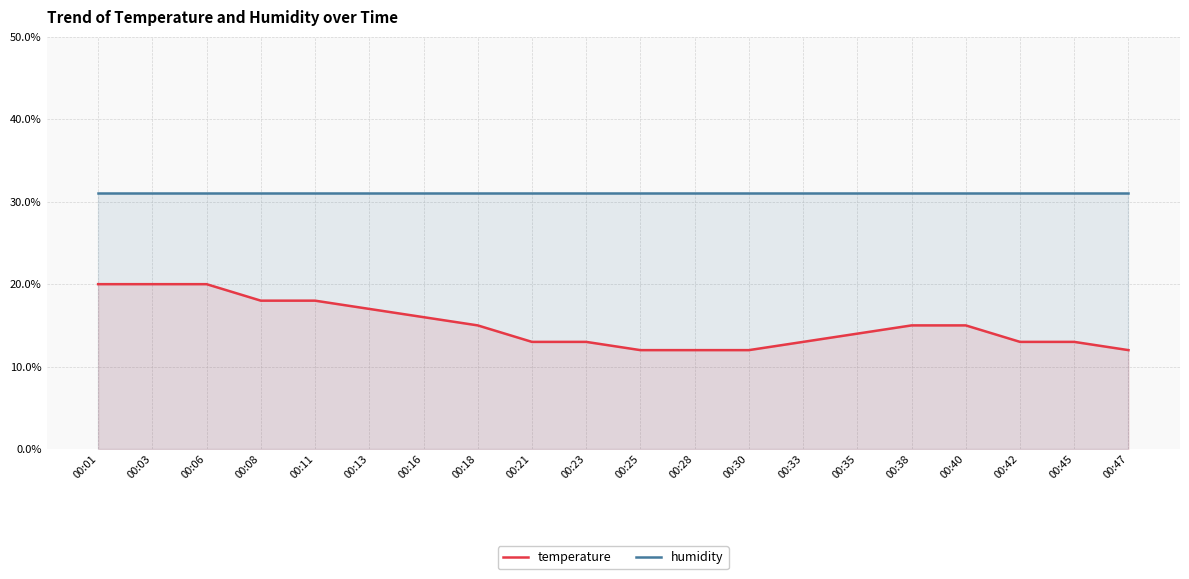

How many data points in temperature are less than 15?

10